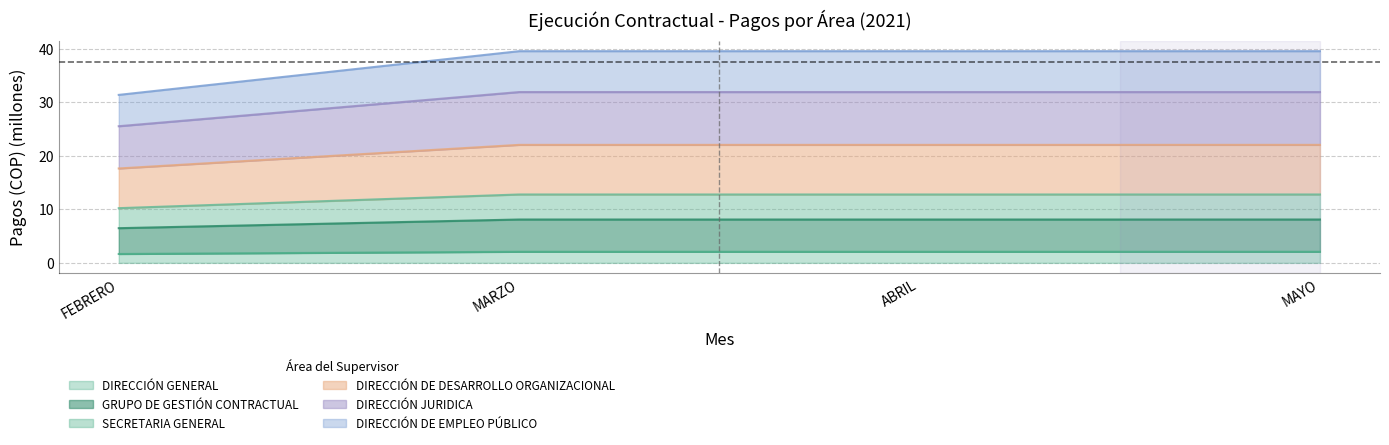

What is the label of the 4th point from the right?

FEBRERO